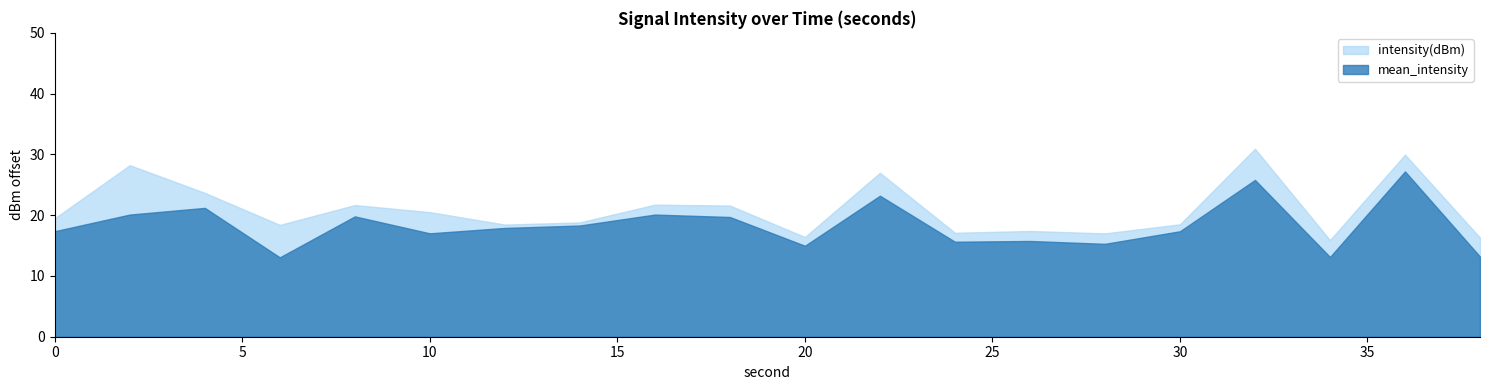

The value of mean_intensity at 10 is 17.0. True or false?

True